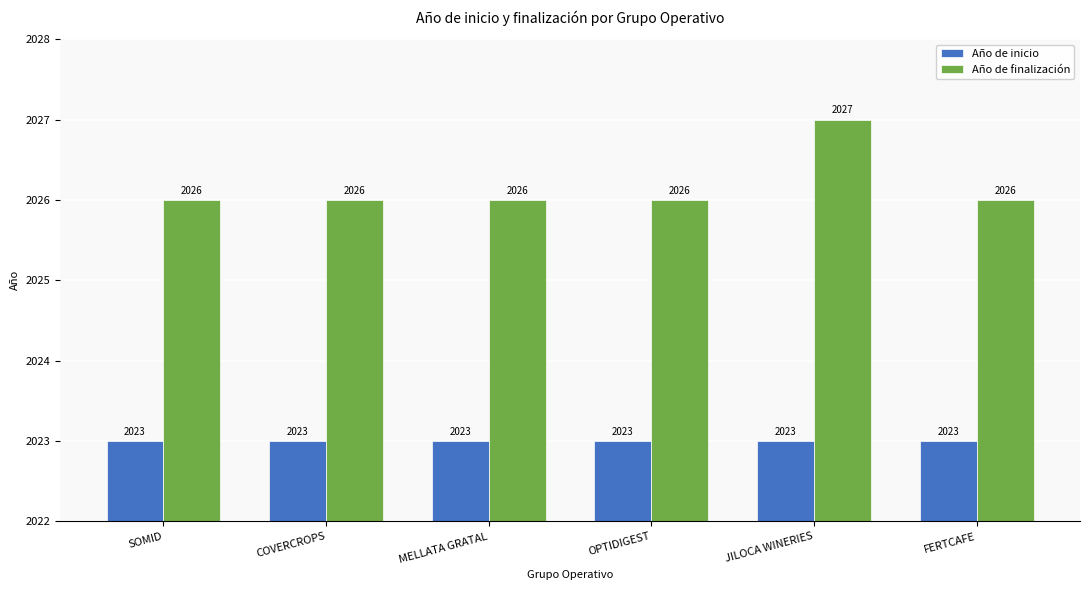

Reading left to right, what are all the values shown in this chart?

Año de inicio: SOMID=2023	COVERCROPS=2023	MELLATA GRATAL=2023	OPTIDIGEST=2023	JILOCA WINERIES=2023	FERTCAFE=2023
Año de finalización: SOMID=2026	COVERCROPS=2026	MELLATA GRATAL=2026	OPTIDIGEST=2026	JILOCA WINERIES=2027	FERTCAFE=2026